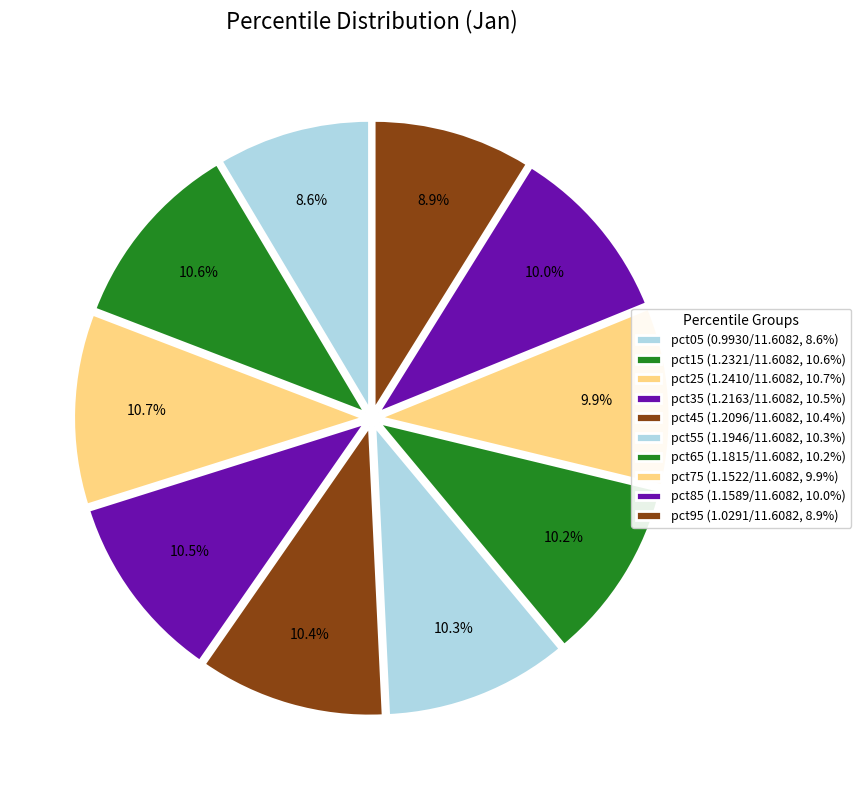

Is it true that pct55 is 1% of the pie?

False